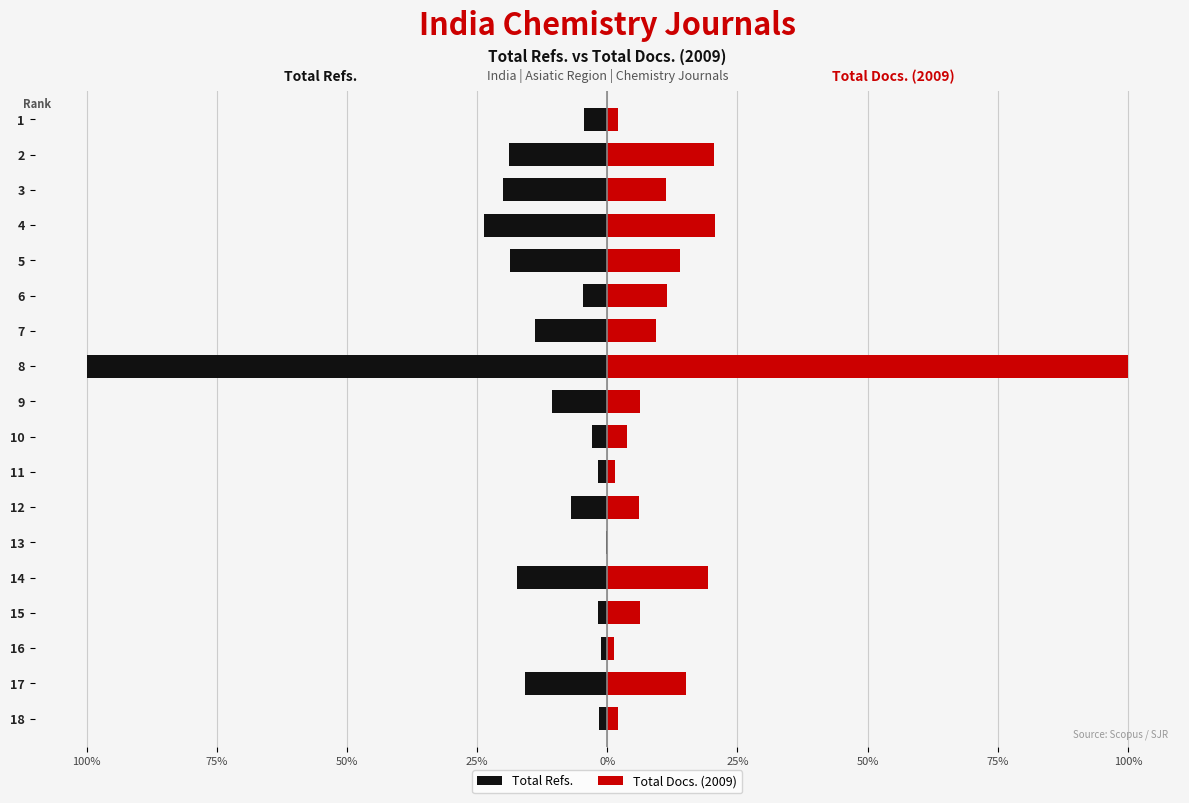

Which series has the largest total across all categories?

Total Docs. (2009)